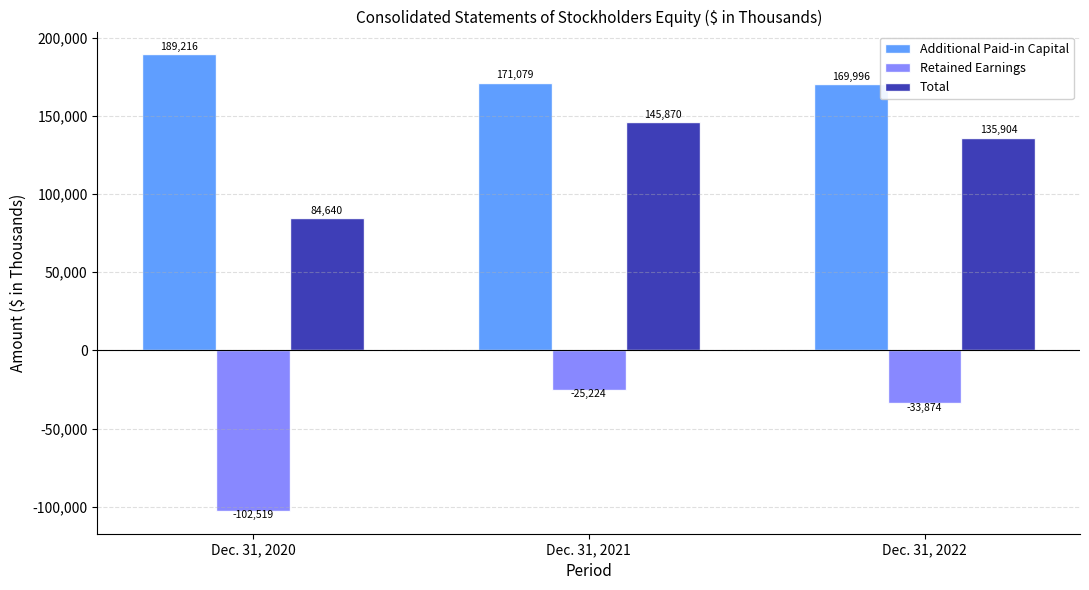

At which category does the chart reach its peak across all series?

Dec. 31, 2020